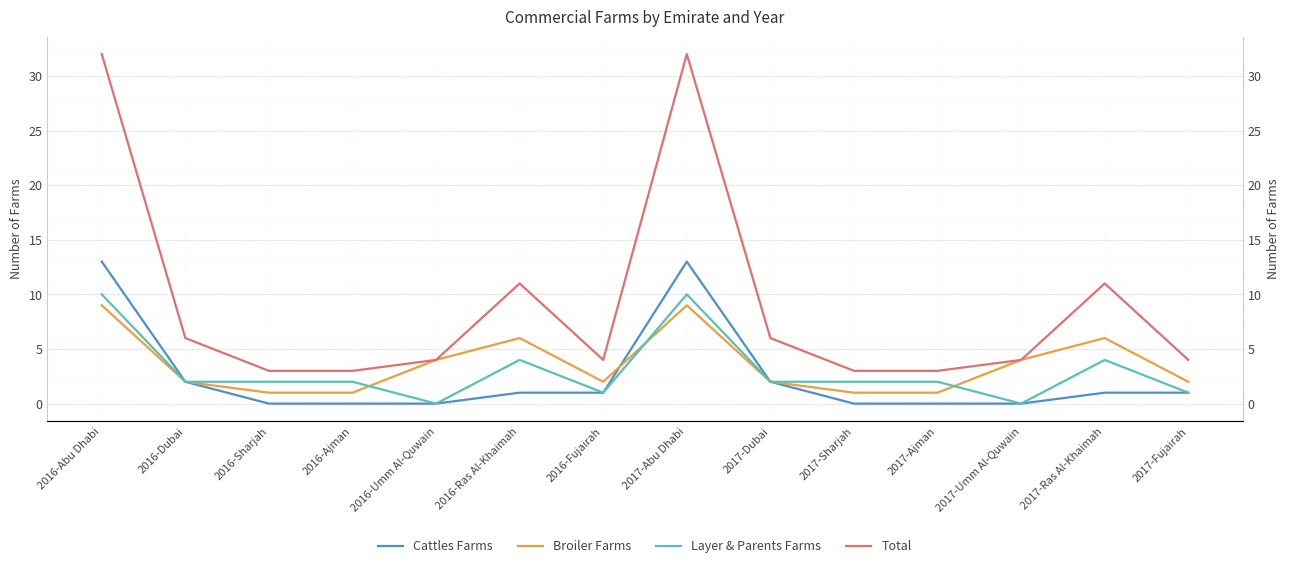

What is the label of the 14th point from the left?

2017-Fujairah